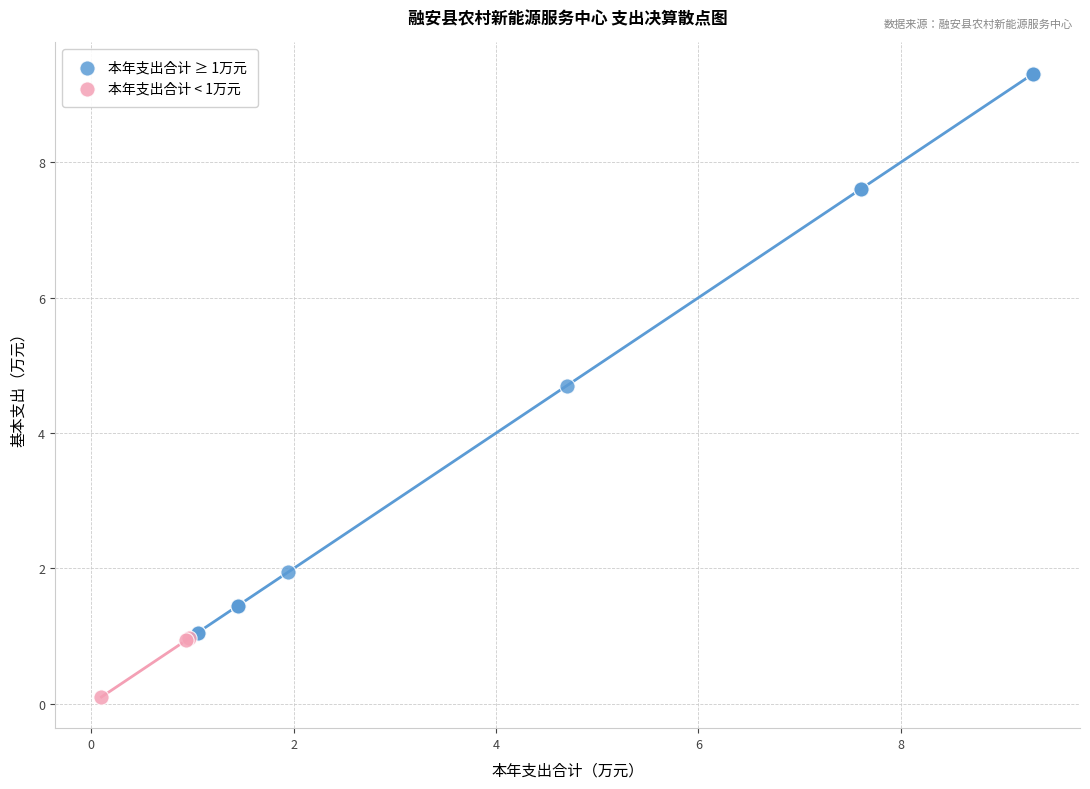

Which series has the widest spread of Y values?

本年支出合计 ≥ 1万元